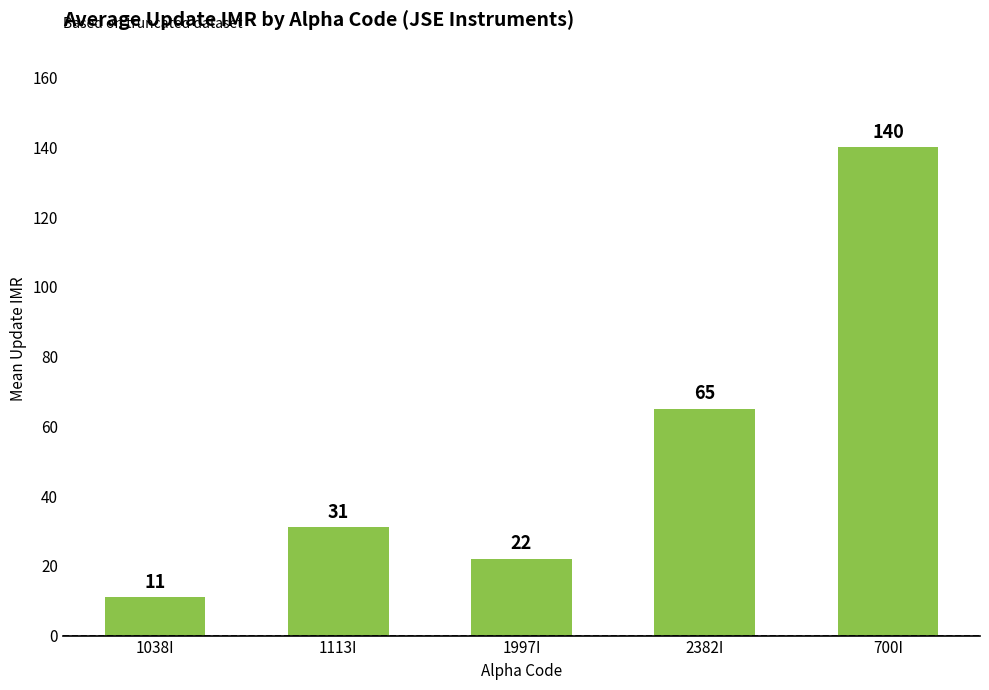

The chart shows a value of 22.1 at 1997I. True or false?

True